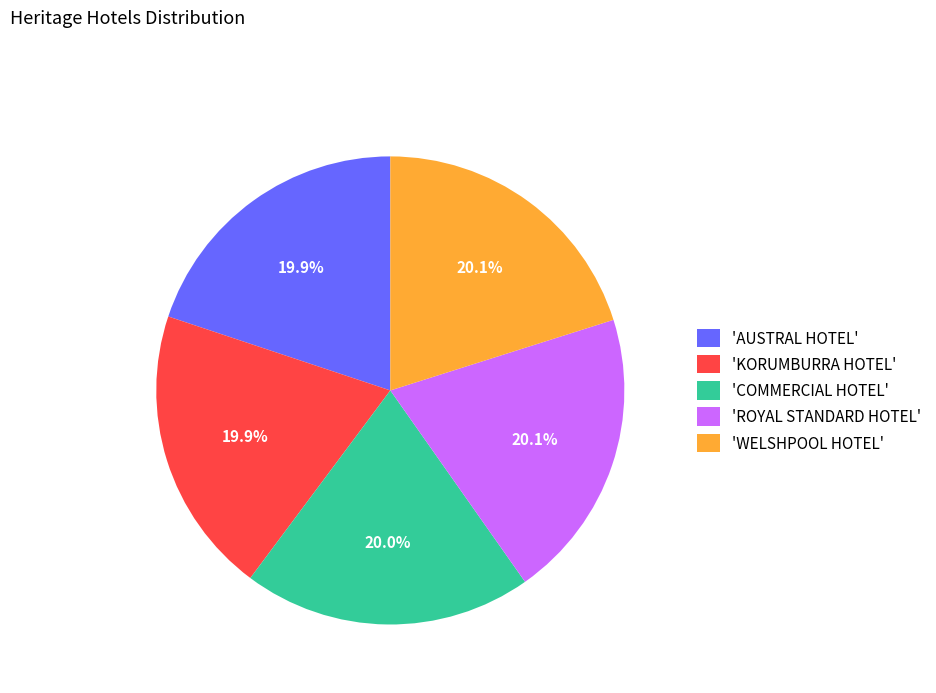

What is the ratio of the value at 'COMMERCIAL HOTEL' to the value at 'ROYAL STANDARD HOTEL'?

1.0